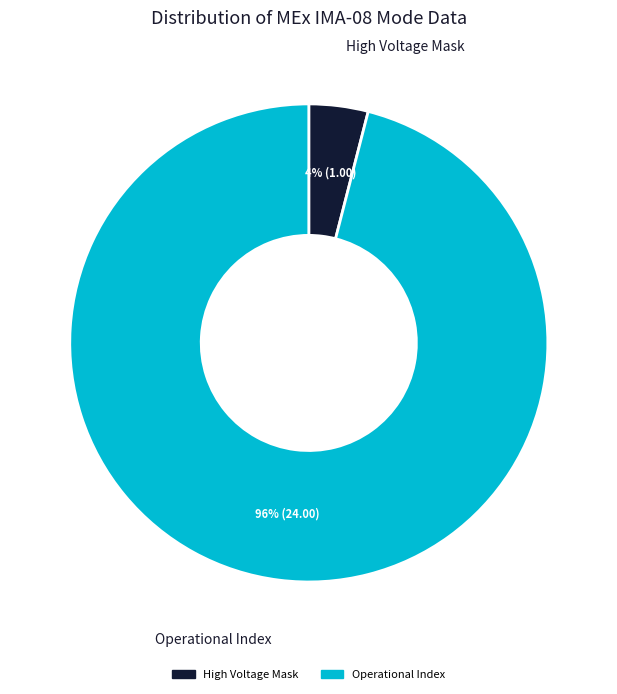

Is there any slice that represents more than half of the pie?

Yes